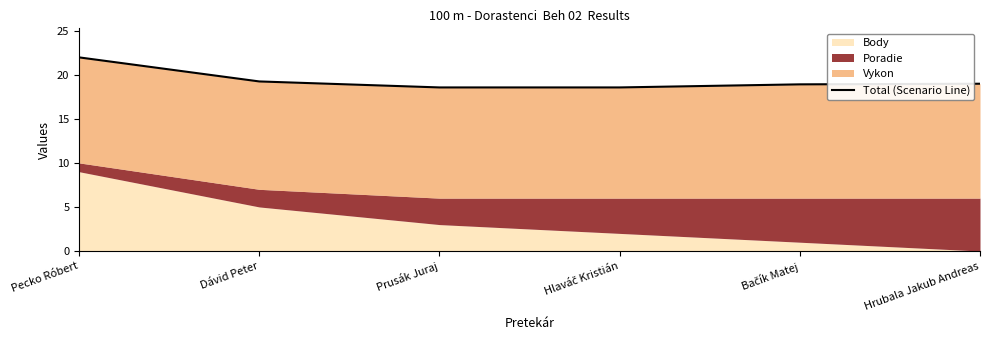

List the labels in order of value, smallest first.

Prusák Juraj, Hlaváč Kristián, Bačík Matej, Hrubala Jakub Andreas, Dávid Peter, Pecko Róbert